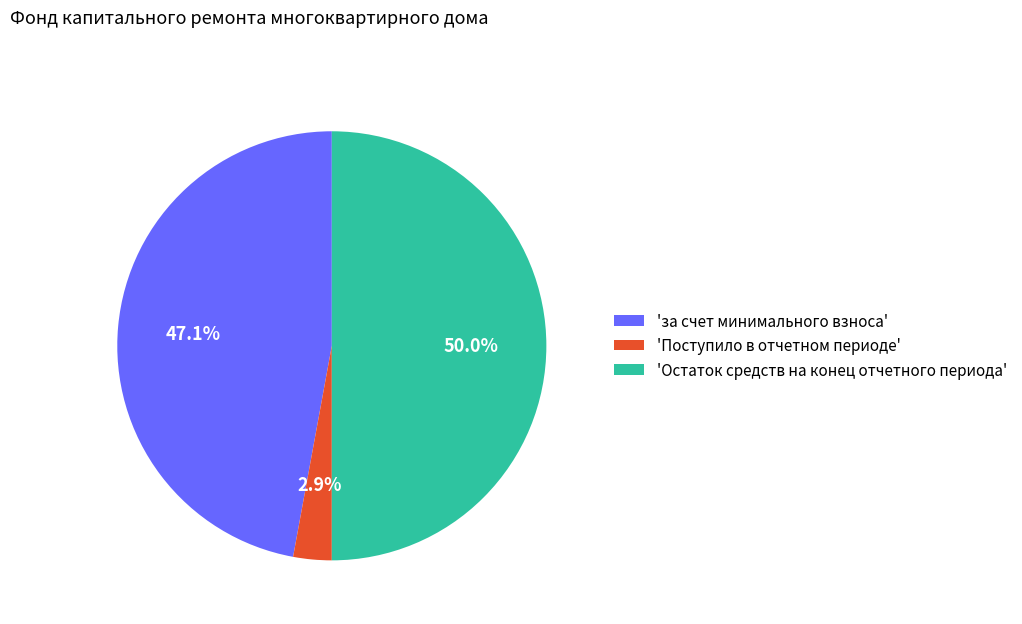

Which category has the smallest portion of the pie?

'Поступило в отчетном периоде'